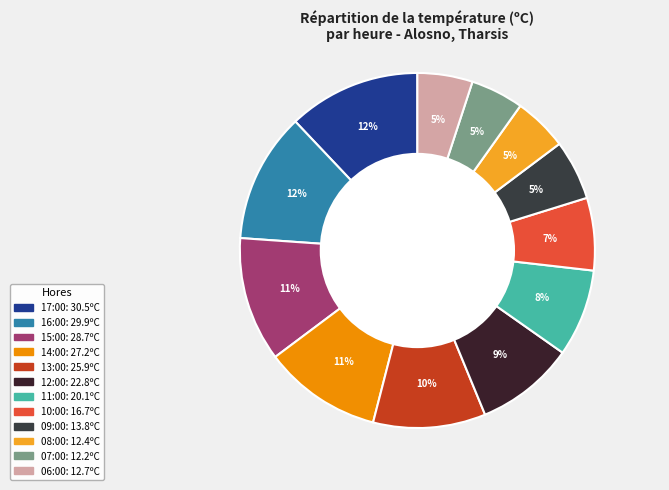

The 15:00 slice represents 21% of the pie. True or false?

False